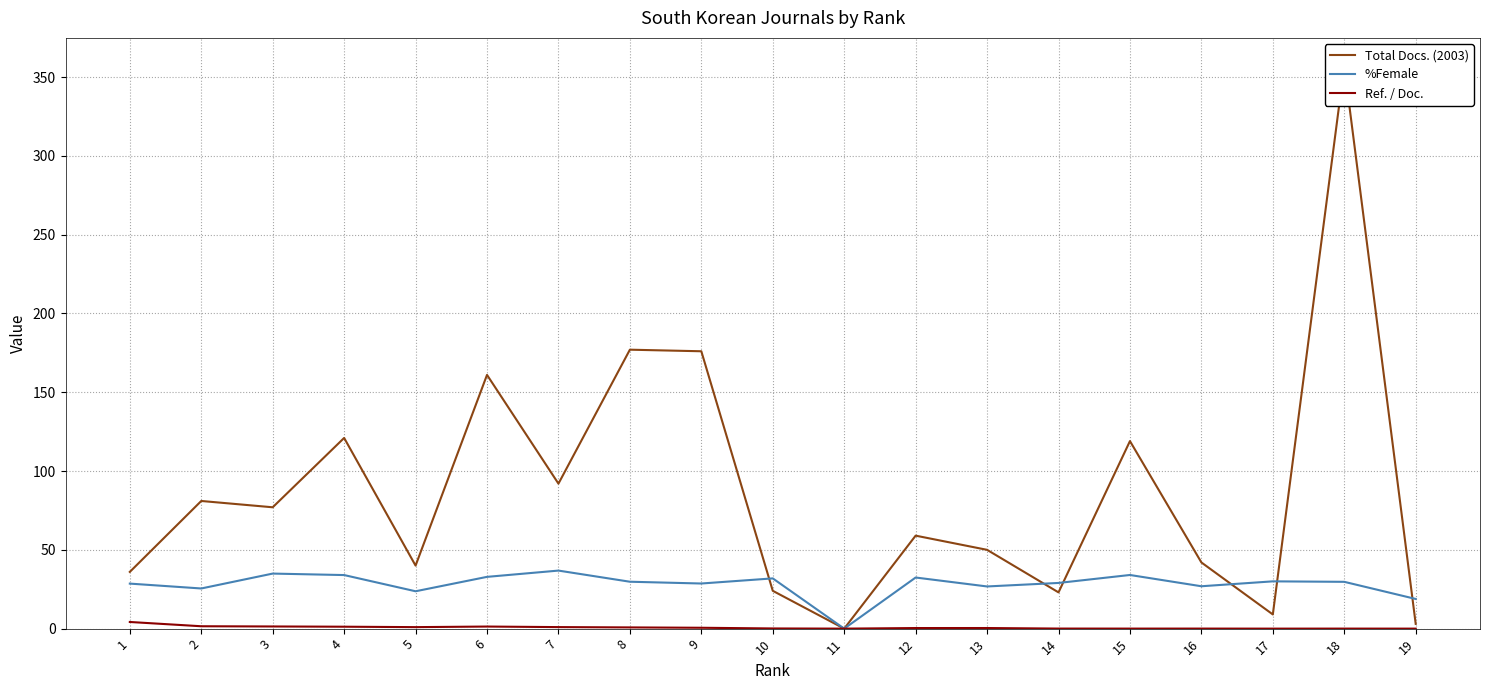

List the series in order of their peak value, highest first.

Total Docs. (2003), %Female, Ref. / Doc.